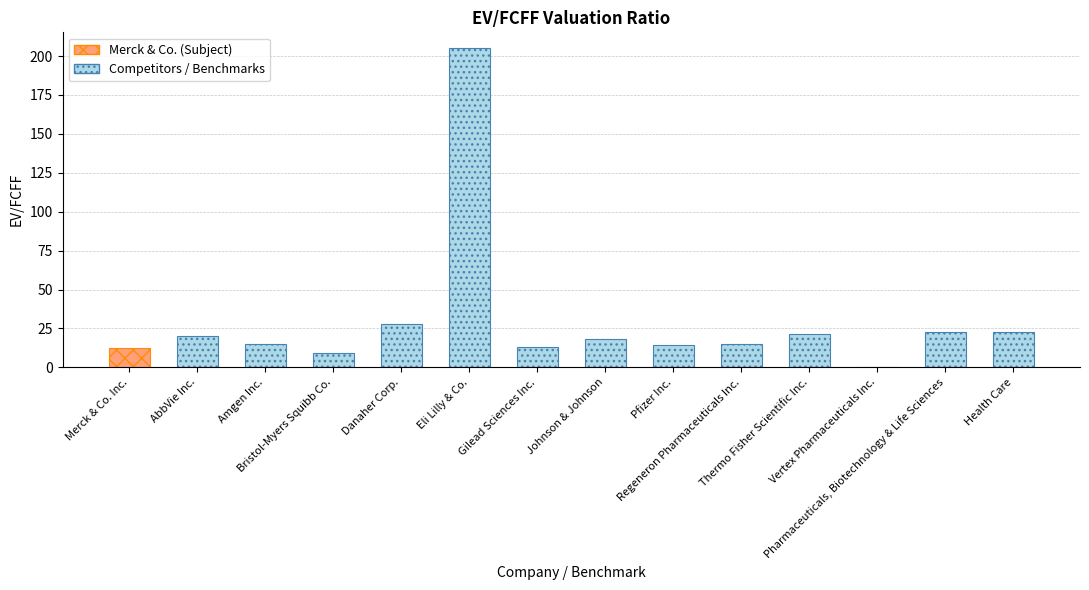

What is the greatest value displayed?

205.0